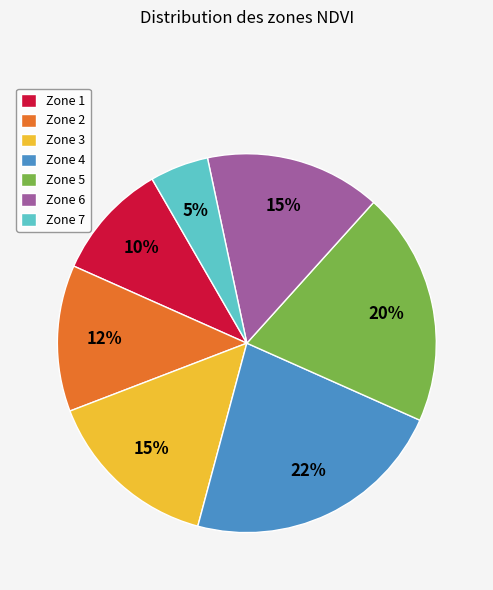

To the nearest percent, what is the combined percentage of Zone 5 and Zone 6?

35%